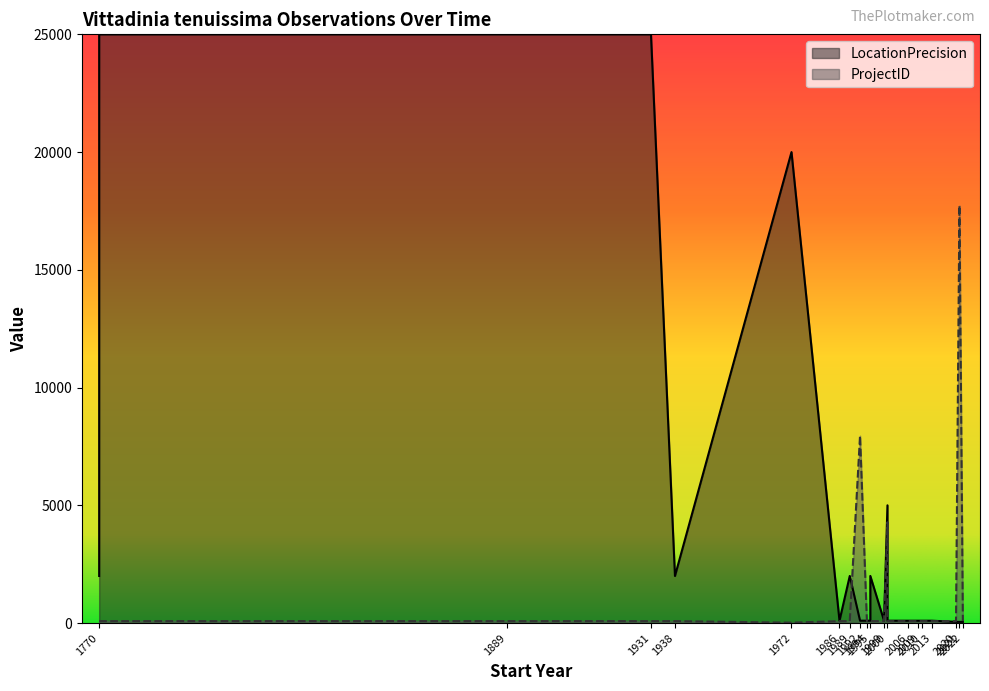

Where is LocationPrecision nearest to the value 12525?

1972